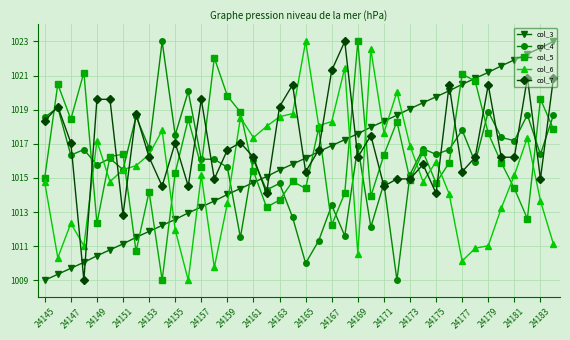

How many interior local peaks does the col_5 series have?

13